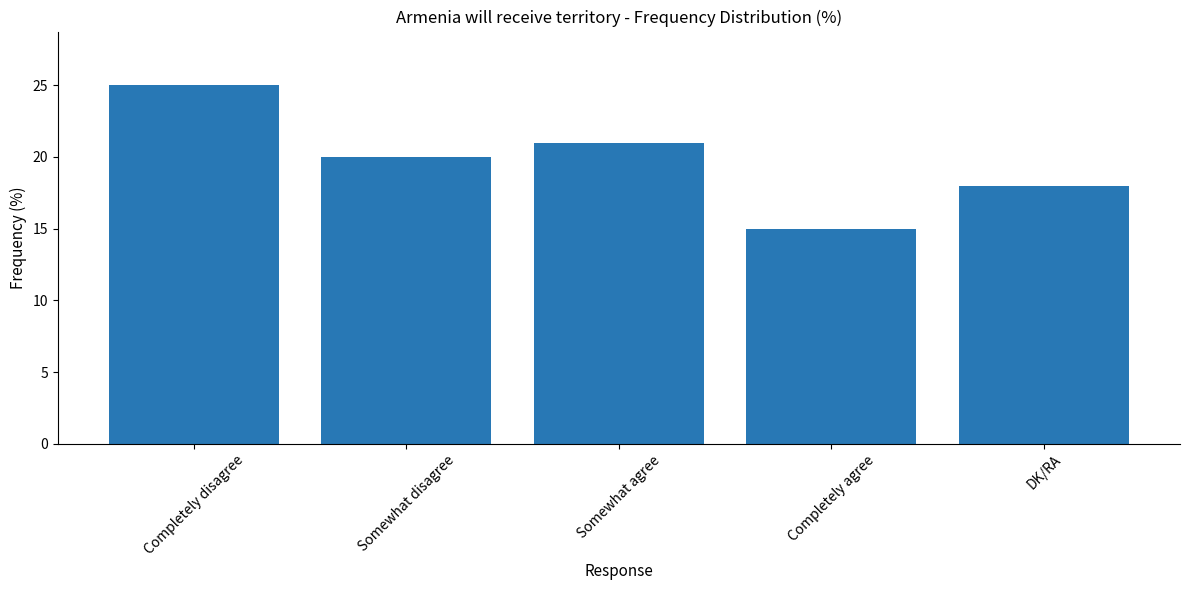

Does the chart contain stacked bars?

No